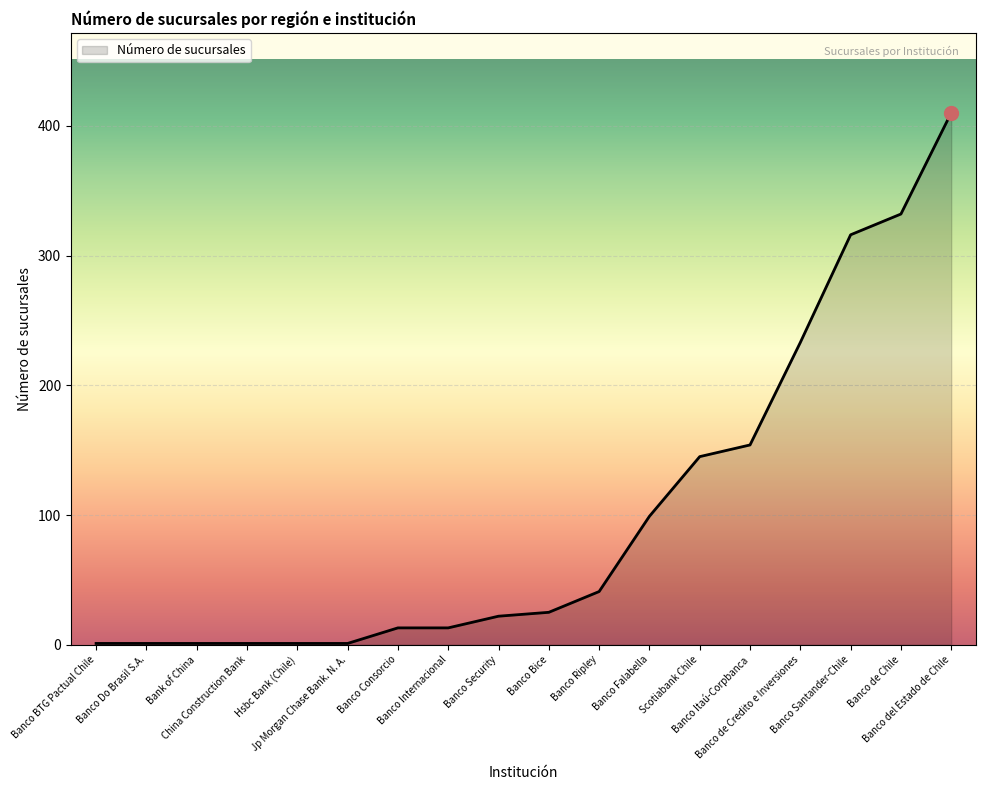

What is the greatest value displayed?

410